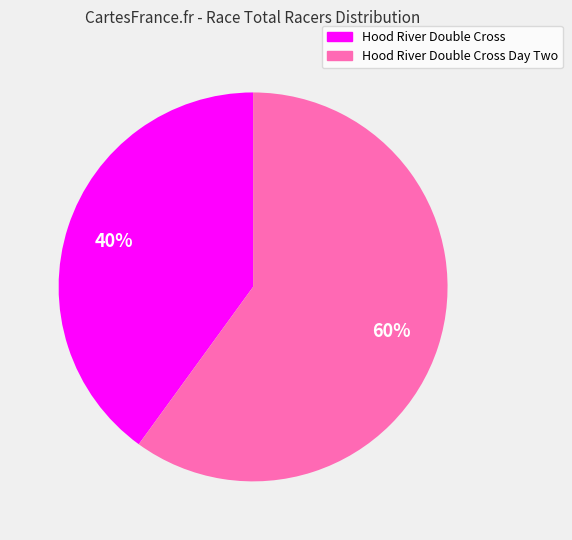

To the nearest percent, what percentage of the pie is Hood River Double Cross Day Two?

60%